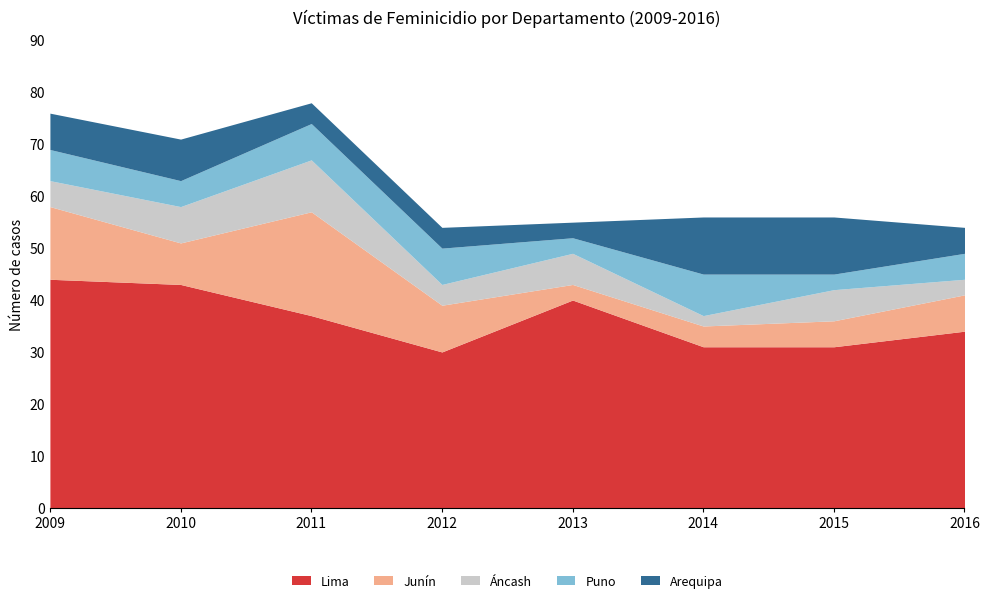

What are all the series names shown in the legend?

Lima, Junín, Áncash, Puno, Arequipa